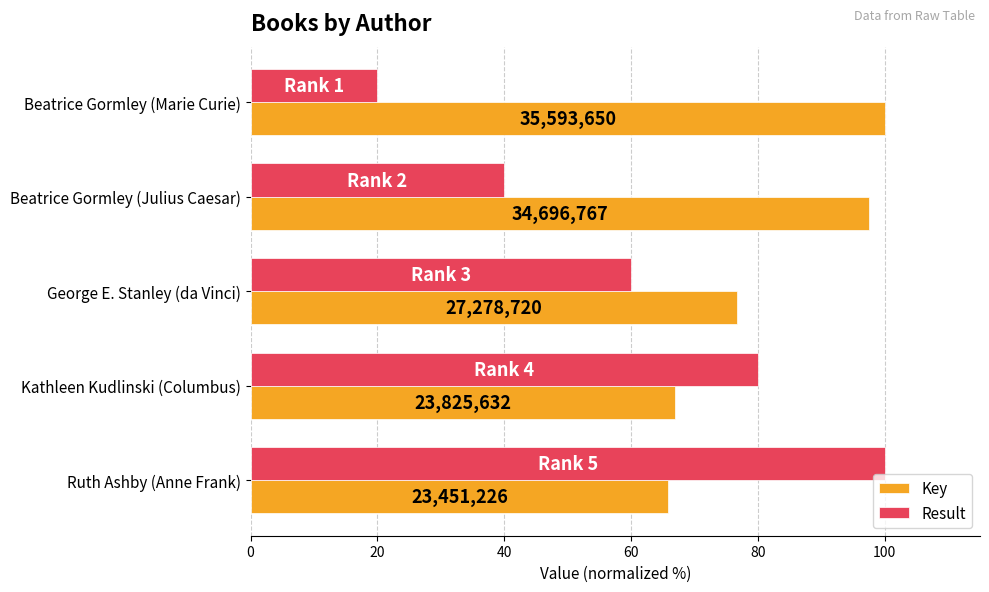

What is the minimum value for Result?

20.0